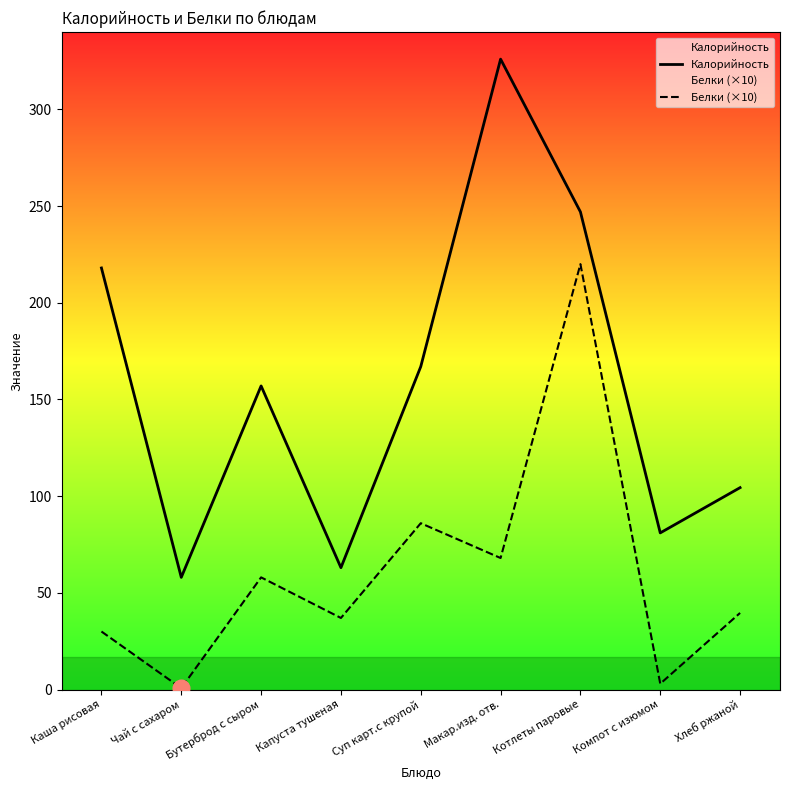

What position from the right is Бутерброд с сыром?

7